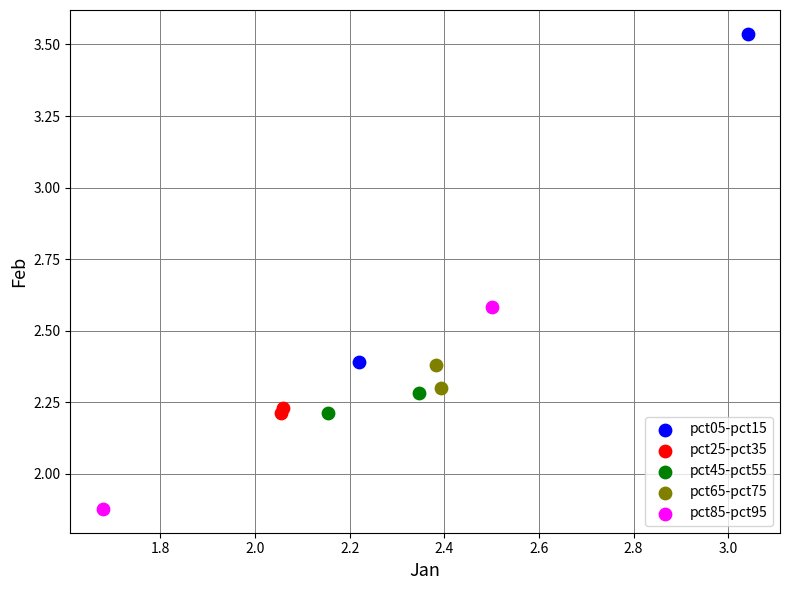

Which series has the largest Y range (max minus min)?

pct05-pct15